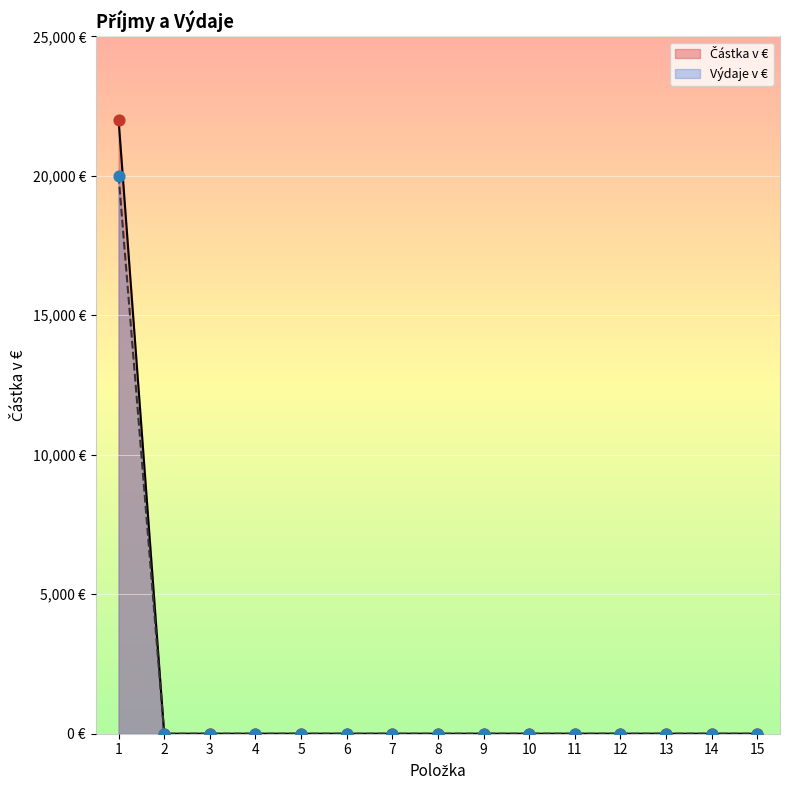

Which series contains the highest Y value?

Částka v €